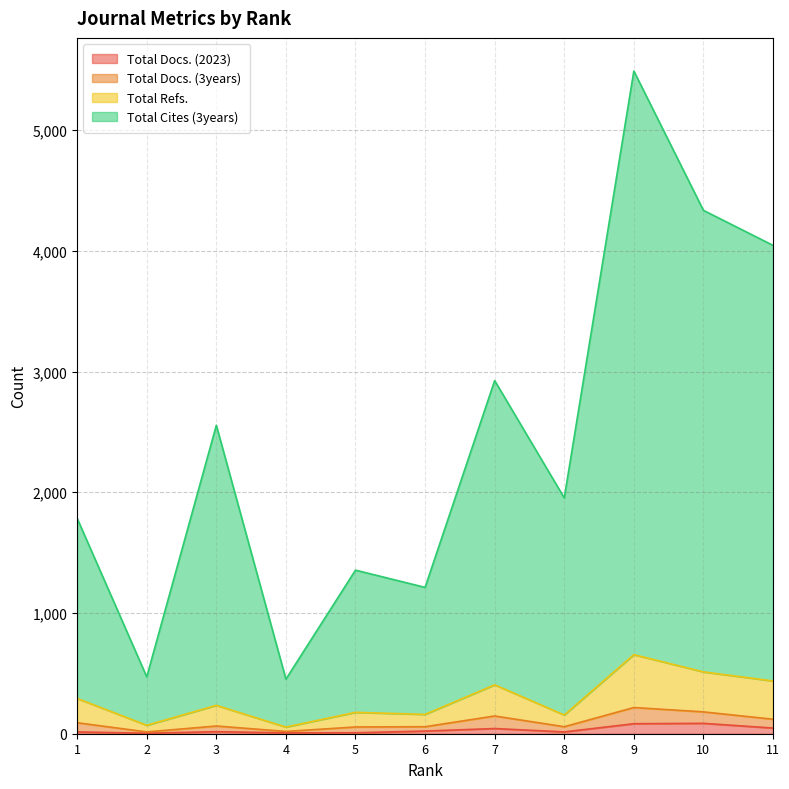

Between 2 and 5, which is larger?

5